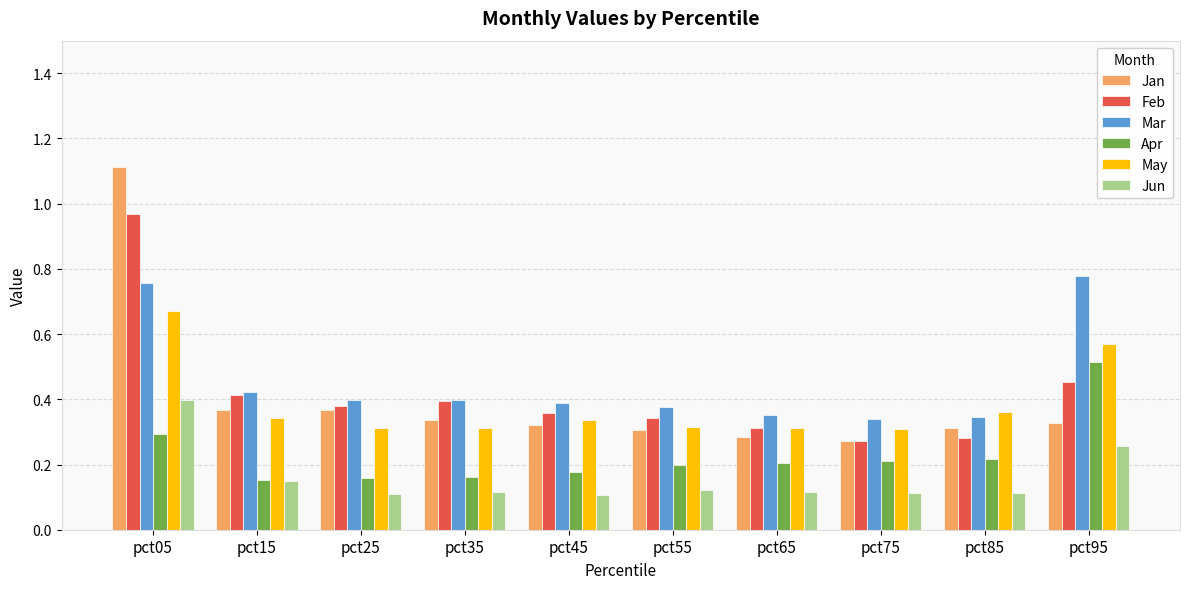

How many categories are shown in the chart?

10